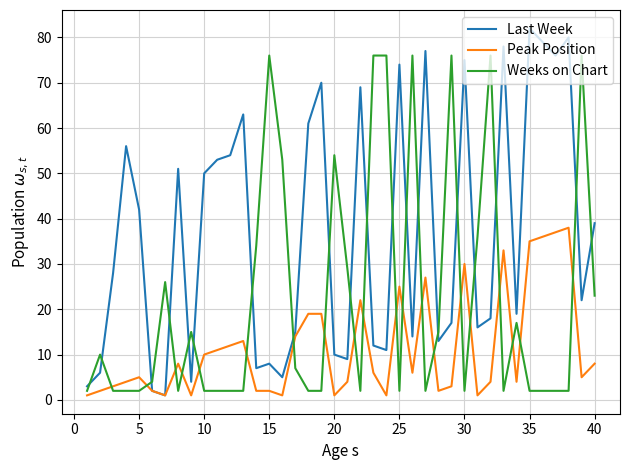

True or false: Peak Position has more than 1 points higher than both neighbors.

True